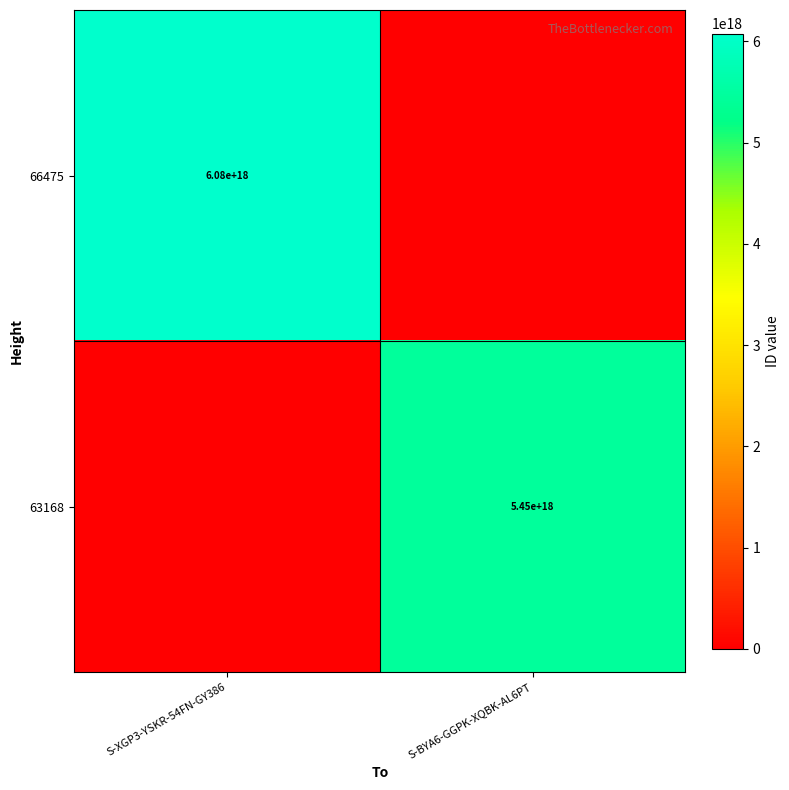

Is it true that 66475 equals 6080000000000000000 at S-XGP3-YSKR-54FN-GY386?

True